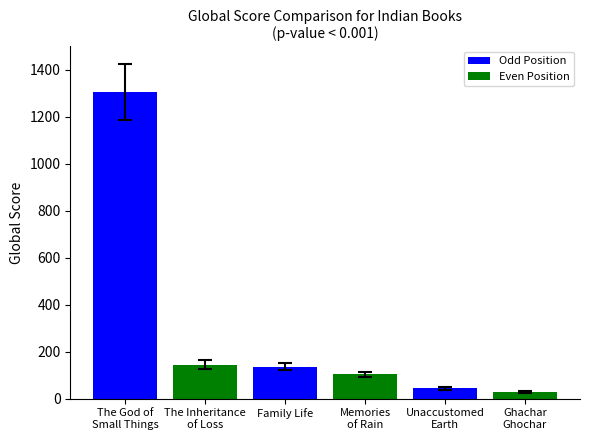

Which label corresponds to the largest value in the chart?

The God of
Small Things